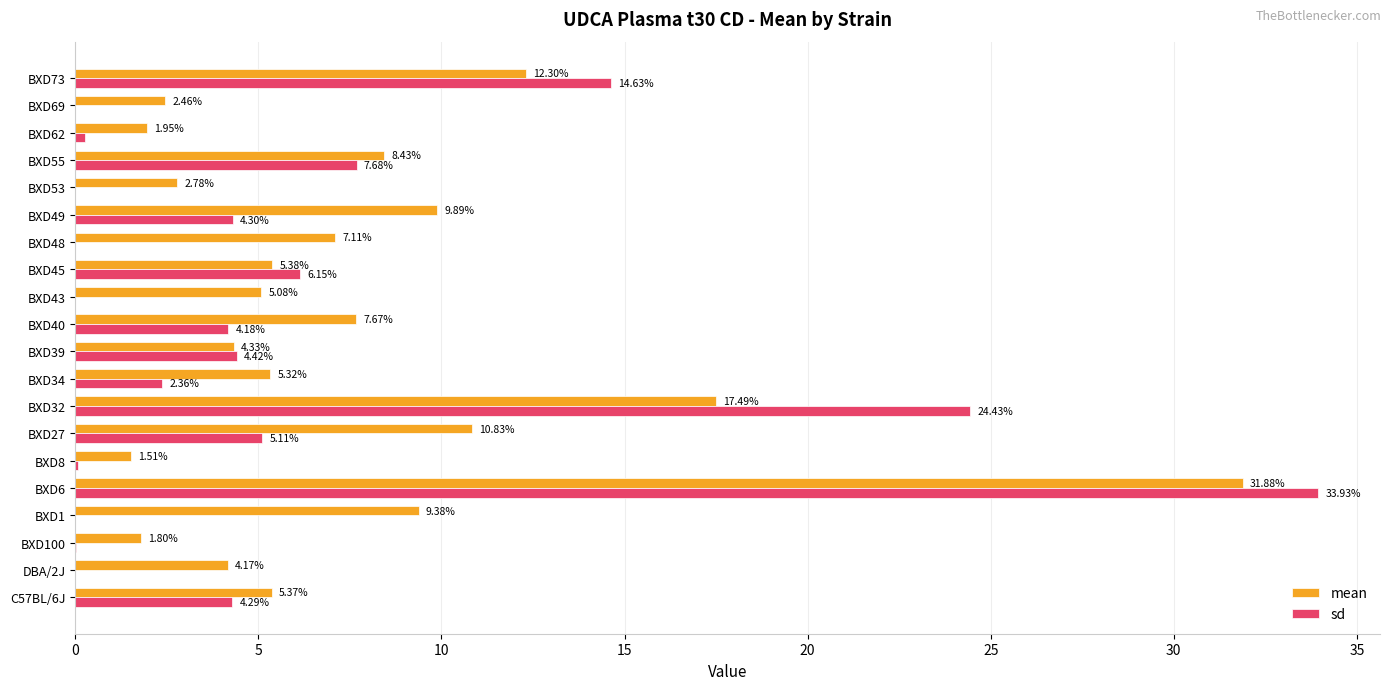

What are all the series names shown in the legend?

mean, sd